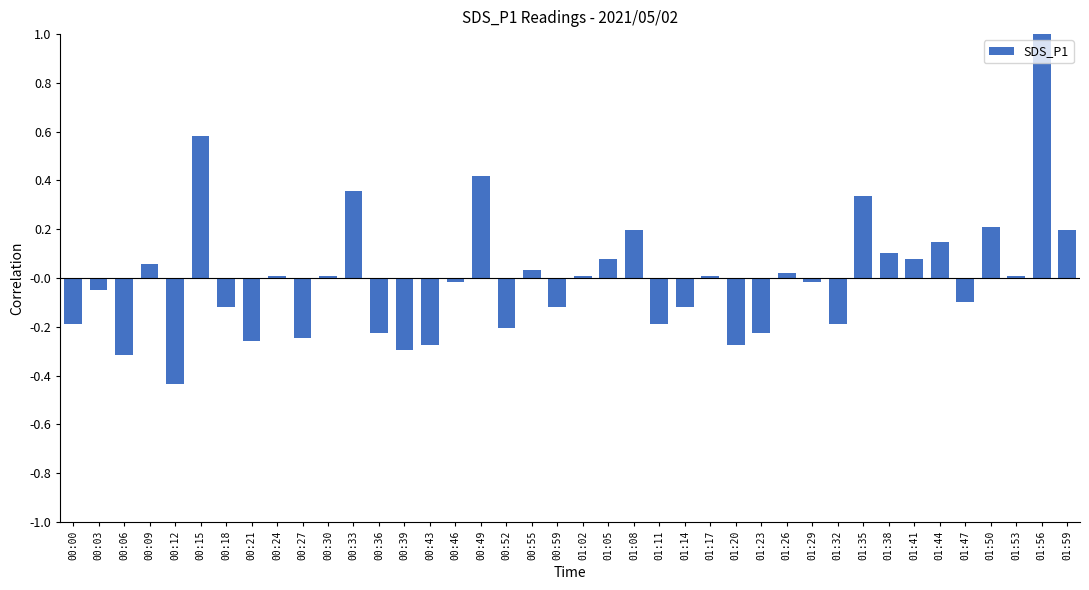

How many data points does each series have?

40